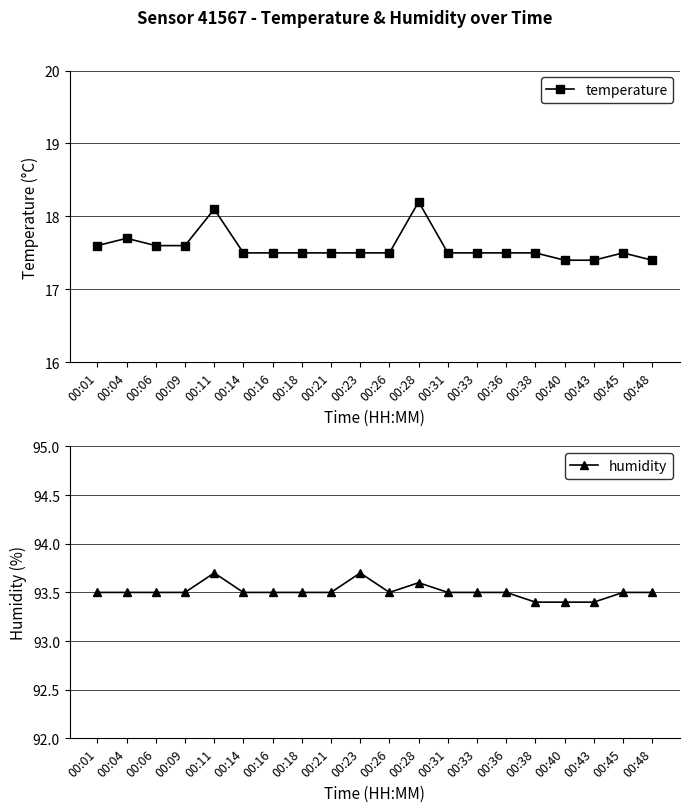

The value of humidity at 00:38 is 93.4. True or false?

True